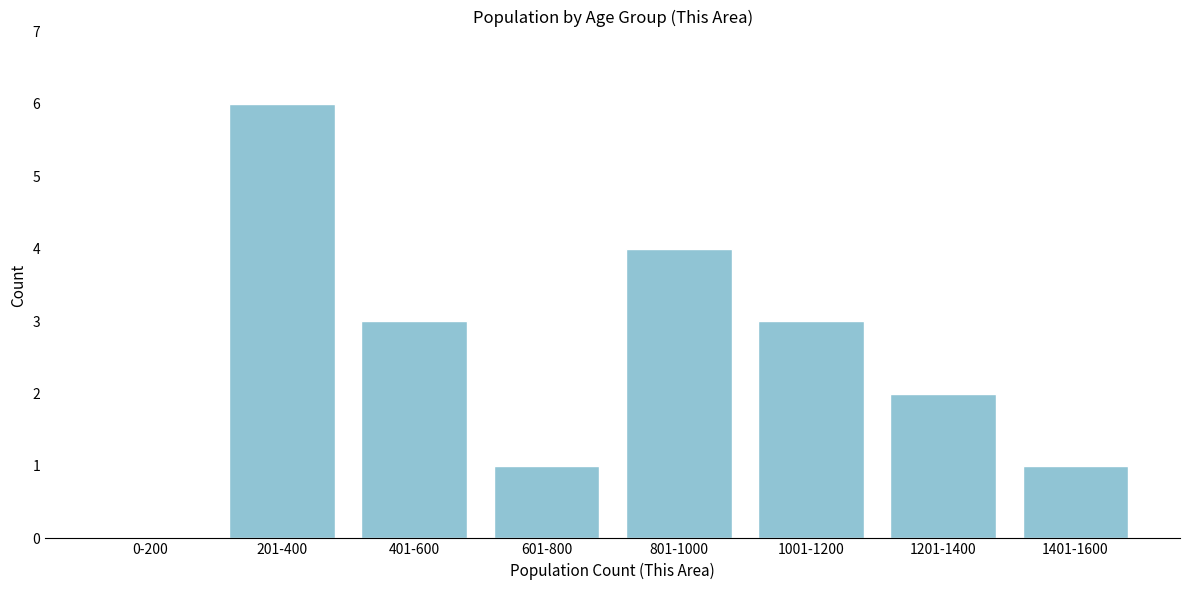

Reading left to right, transcribe all the data shown in this chart.

0-200=0	201-400=6	401-600=3	601-800=1	801-1000=4	1001-1200=3	1201-1400=2	1401-1600=1